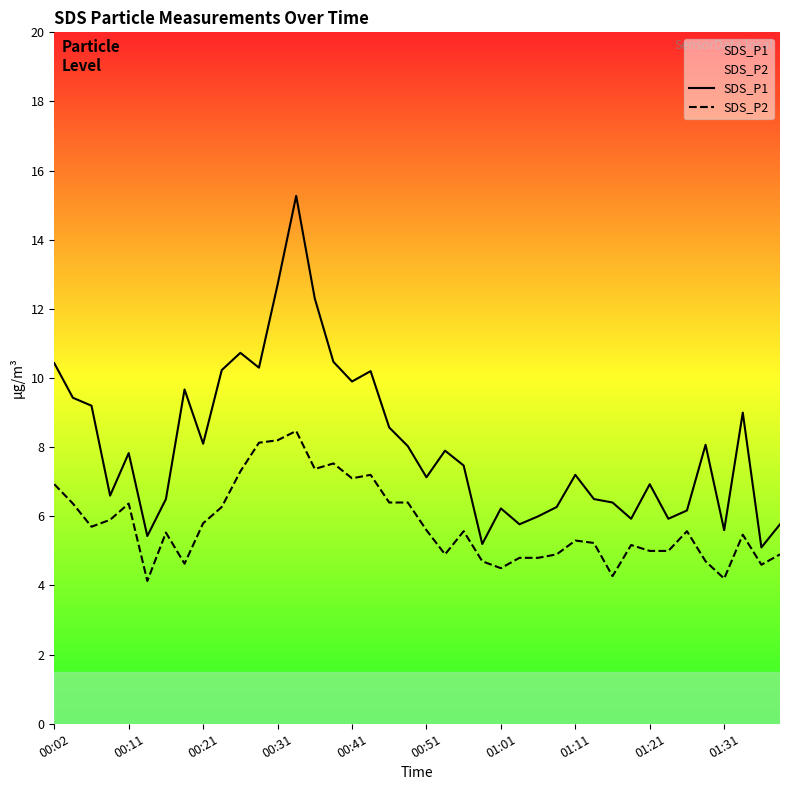

List the series in order of their overall mean, highest first.

SDS_P1, SDS_P2